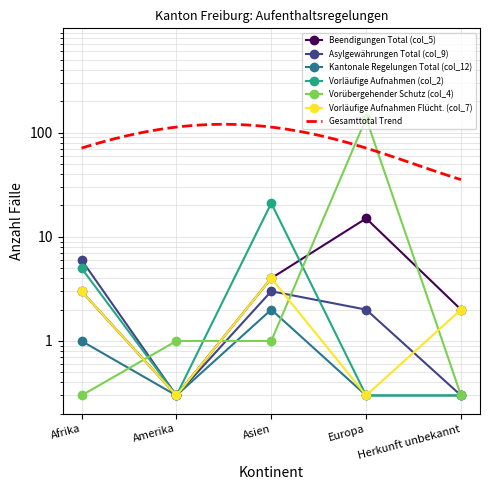

At how many categories does at least one series exceed 44?

1